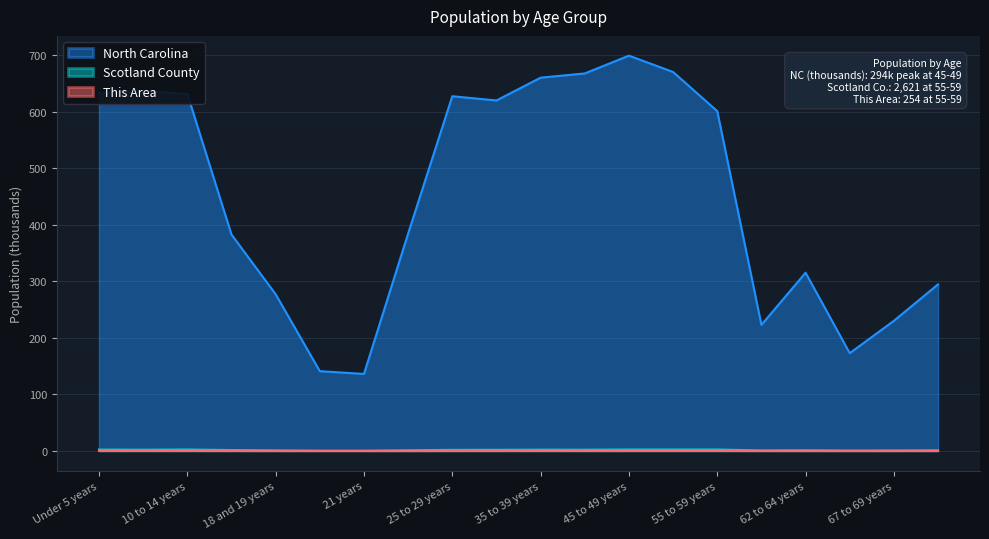

Which series has the largest total across all categories?

North Carolina